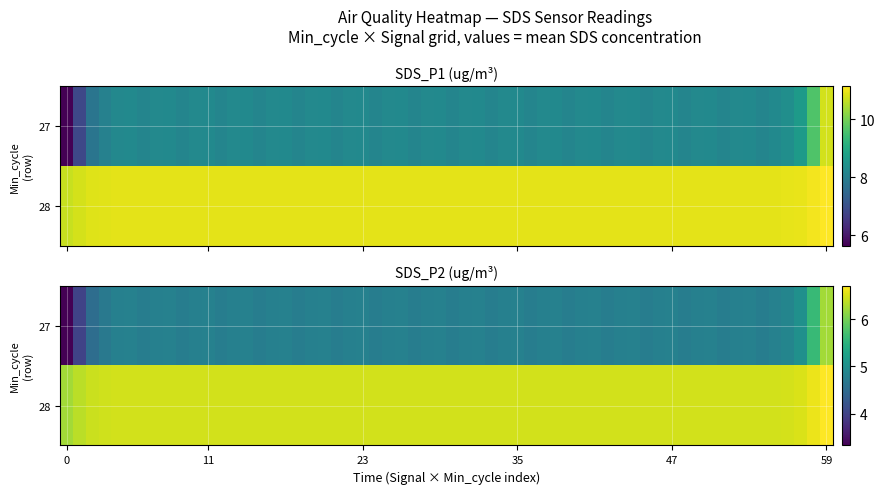

Which series has the largest total across all categories?

SDS_P1